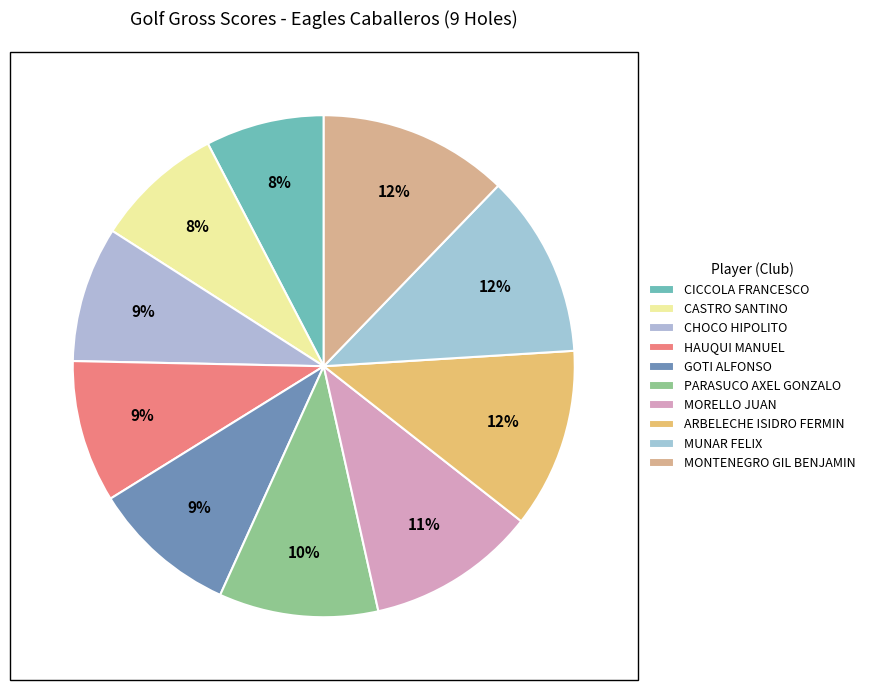

To the nearest percent, what is the difference between the largest and smallest slice percentages?

5%